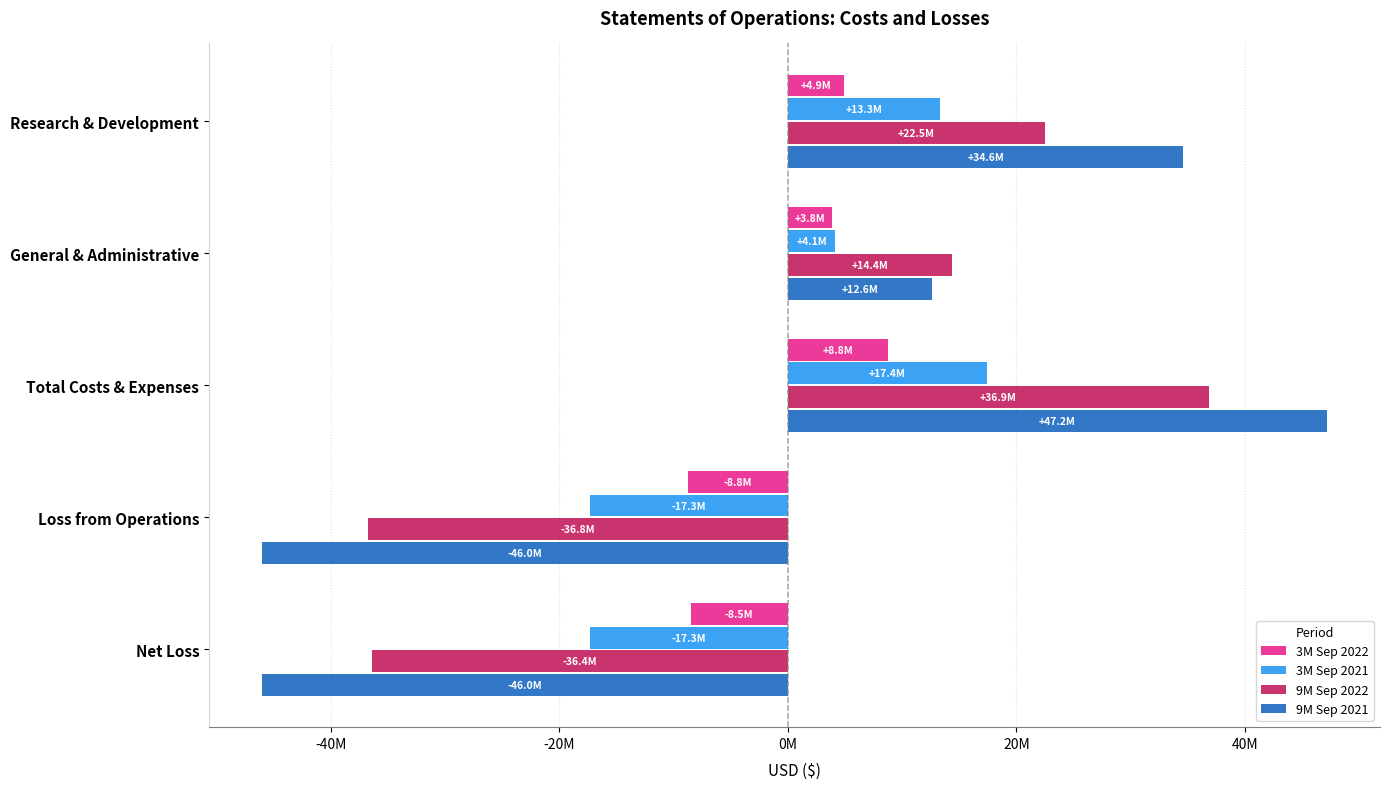

Which series has the widest spread of values?

9M Sep 2021